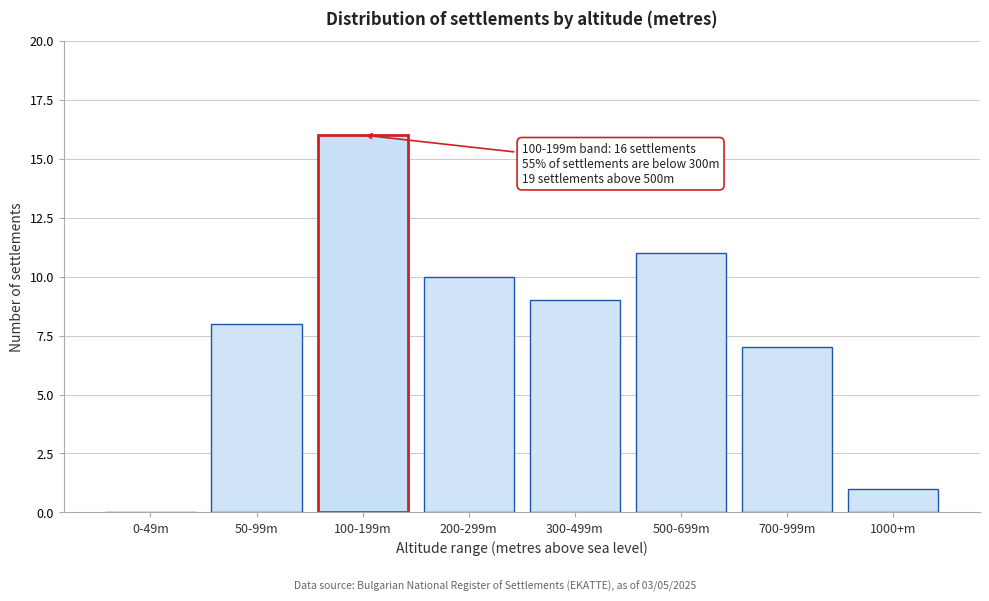

Reading left to right, transcribe all the data shown in this chart.

0-49m=0	50-99m=8	100-199m=16	200-299m=10	300-499m=9	500-699m=11	700-999m=7	1000+m=1